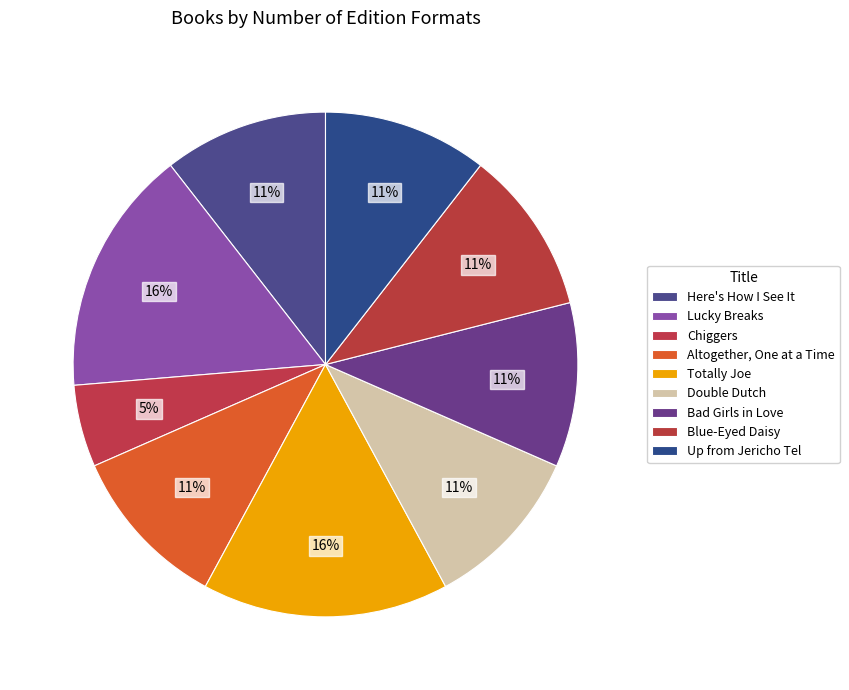

How many slices are in this pie chart?

9